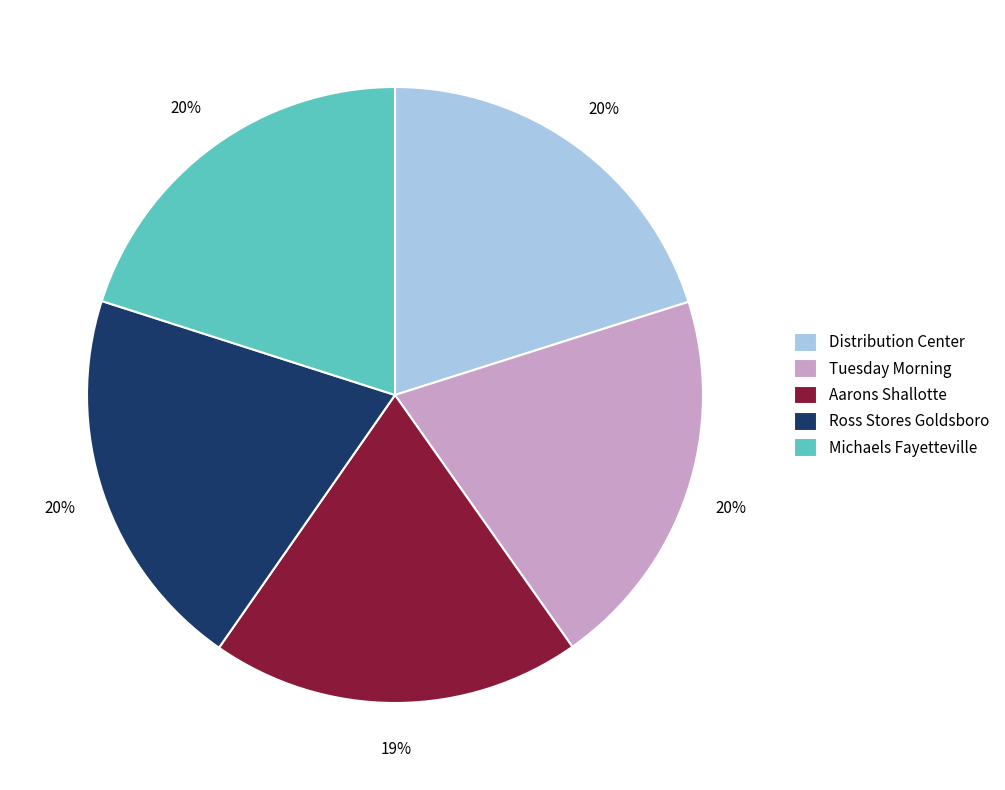

Which slice is the smallest?

Aarons Shallotte